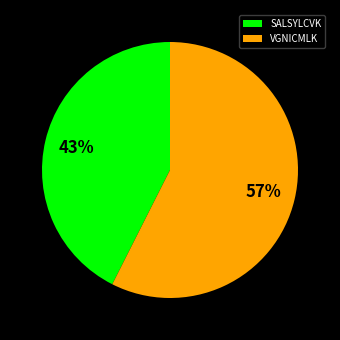

Is it true that SALSYLCVK is 43% of the pie?

True